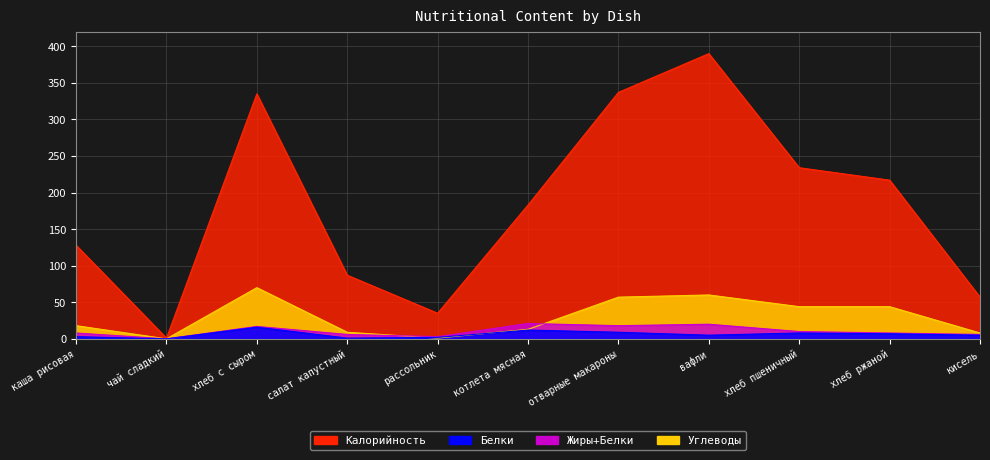

How many values in the Калорийность series are below 183?

5